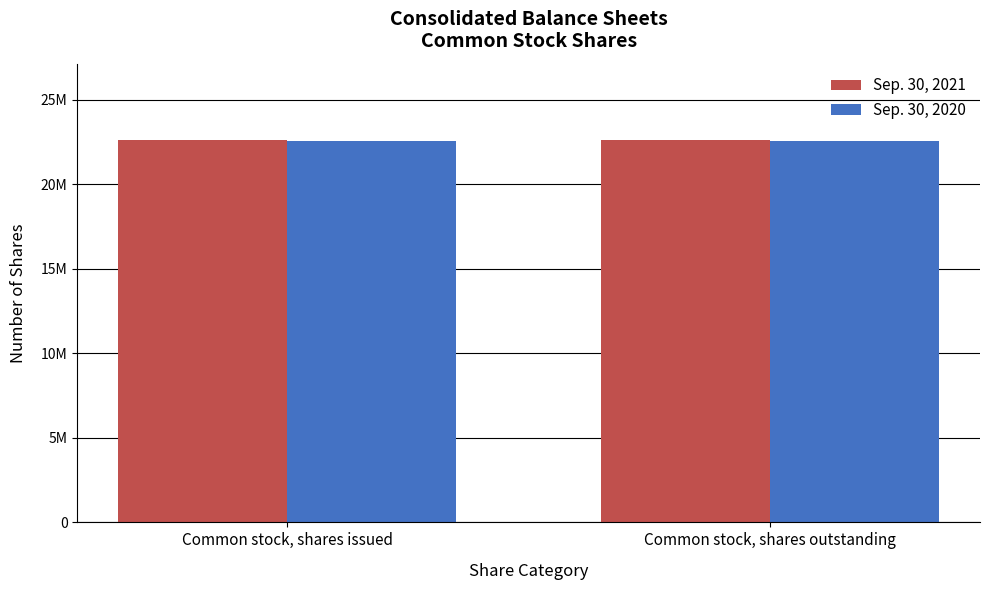

Which category has the highest value in the Sep. 30, 2020 series?

Common stock, shares issued